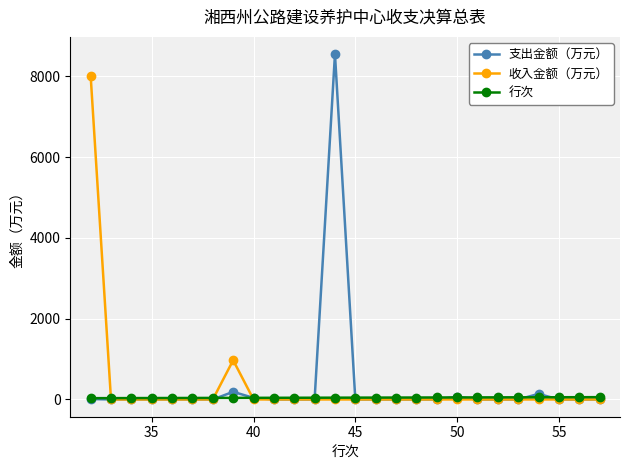

How many categories are shown in the chart?

26